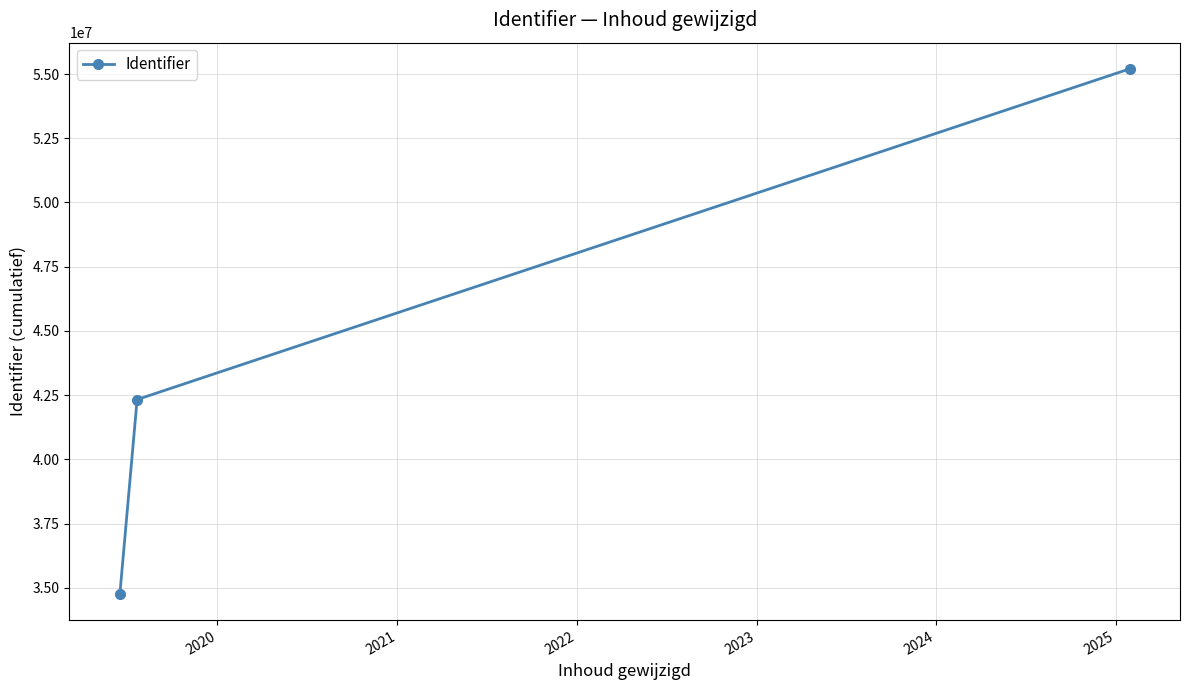

Reading right to left, list all the values displayed in this chart.

55198225	42329146	34766116